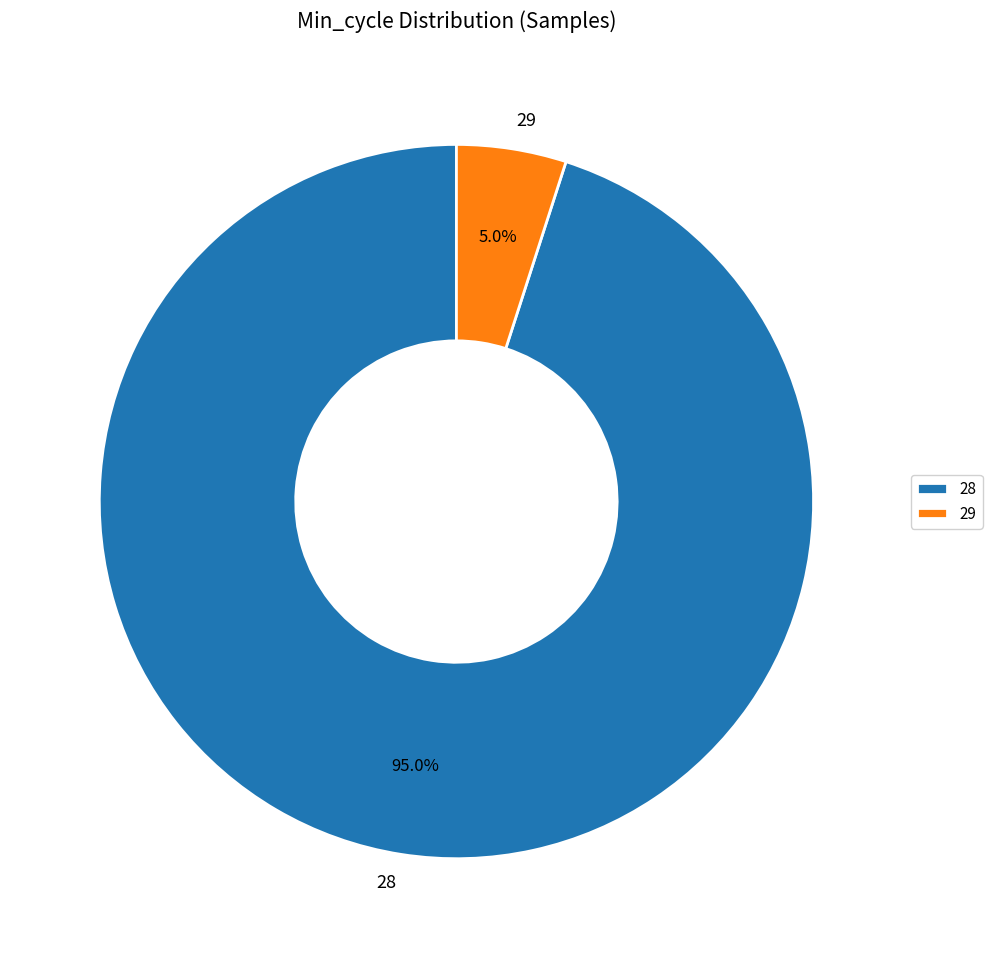

To the nearest percent, what is the average slice percentage?

50%